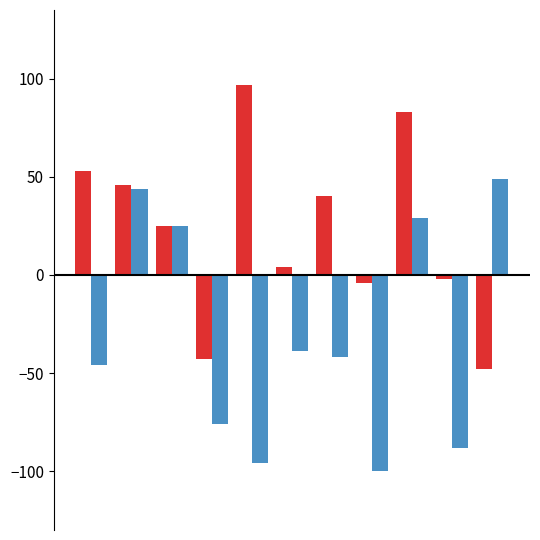

What is the minimum value shown in the chart?

-100